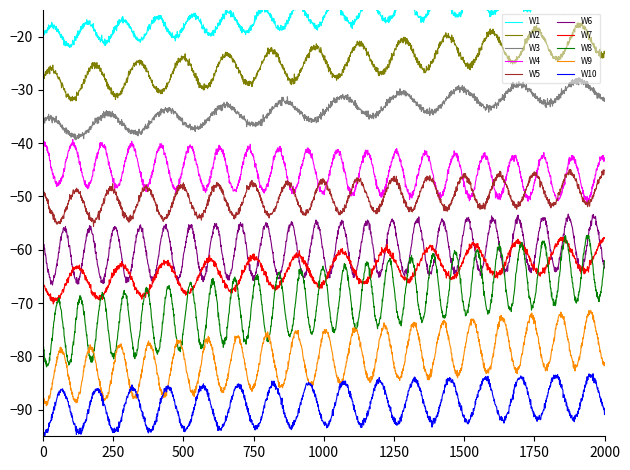

True or false: W3 and W10 cross at least once.

False